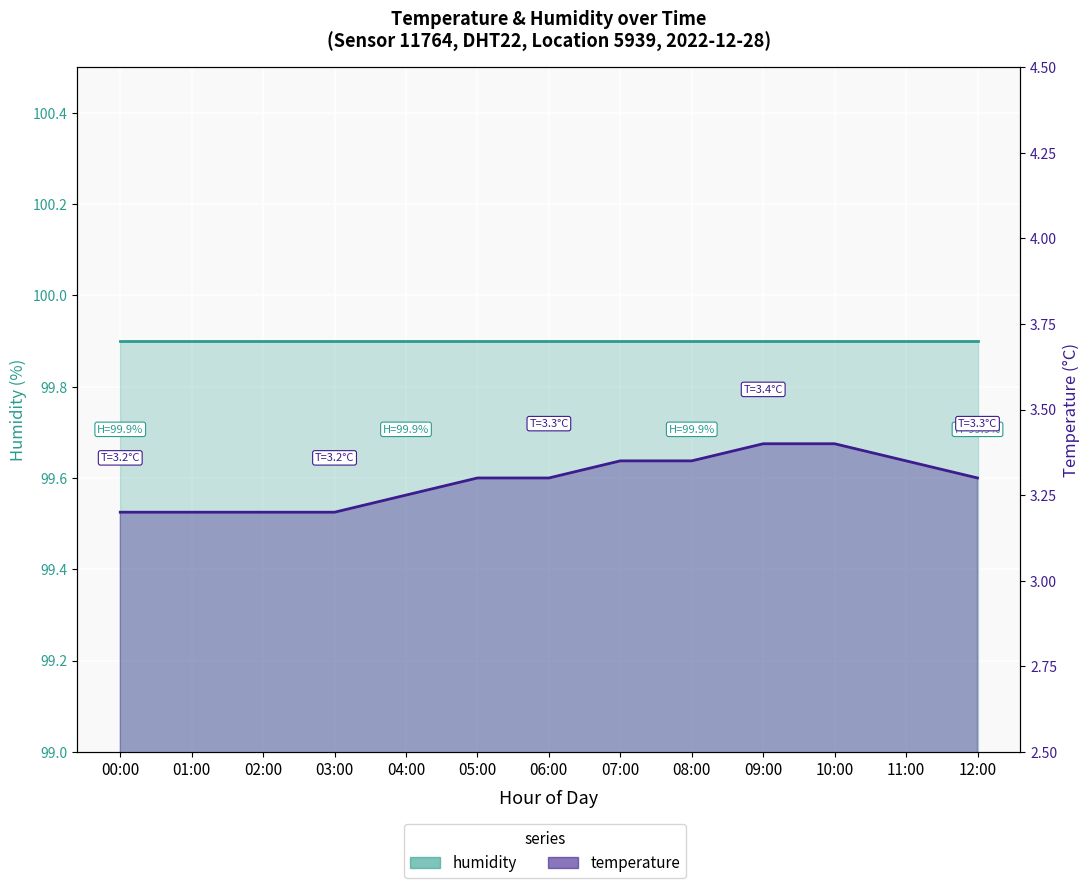

What is the sum of the temperature values at 09:00 and 08:00?

6.8